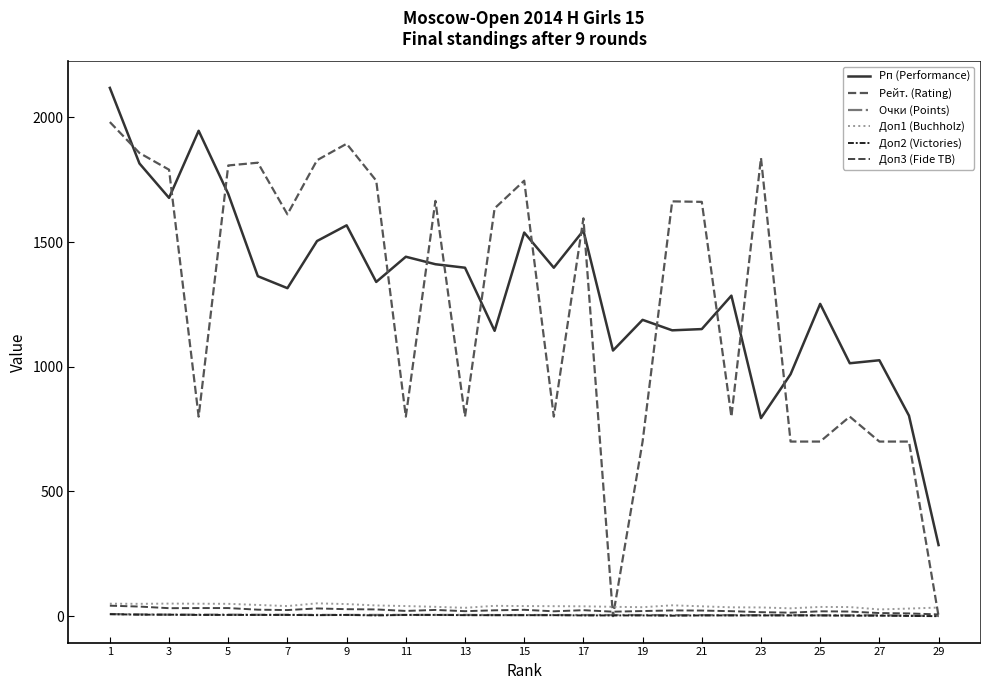

What are all the series names shown in the legend?

Рп (Performance), Рейт. (Rating), Очки (Points), Доп1 (Buchholz), Доп2 (Victories), Доп3 (Fide TB)